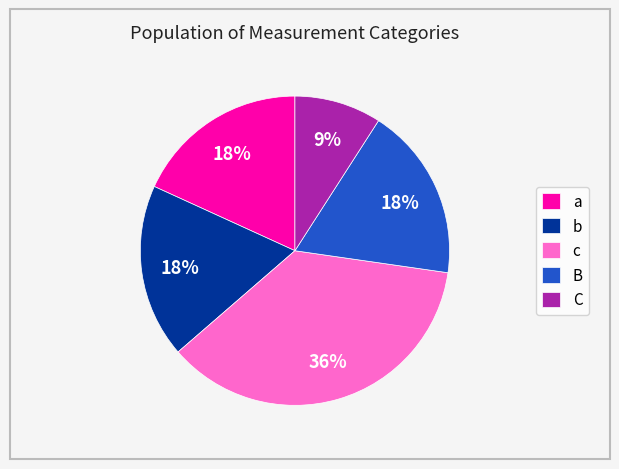

Do c and C together represent more than half of the pie?

No